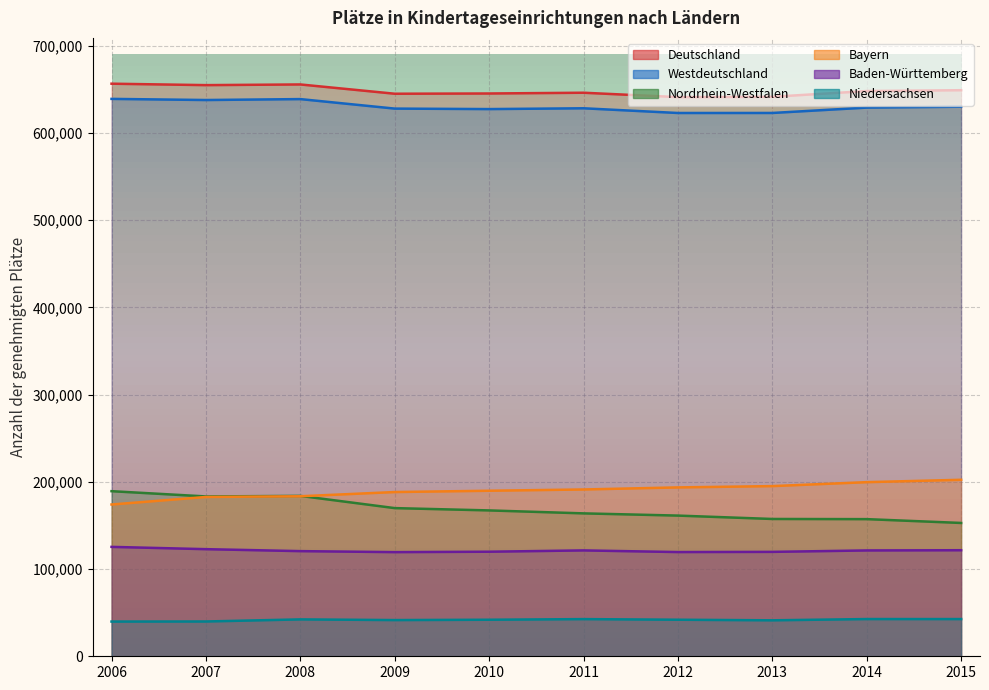

What is the value of the Nordrhein-Westfalen point at the 3rd from the left?

183903